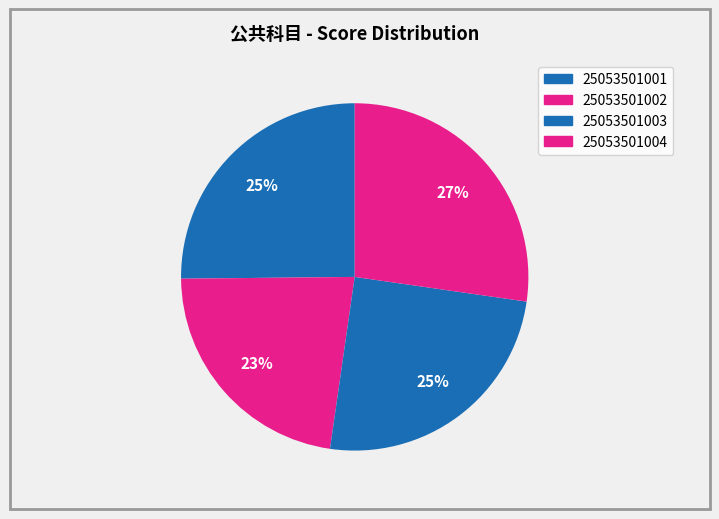

Does 25053501004 represent more than half of the total?

No